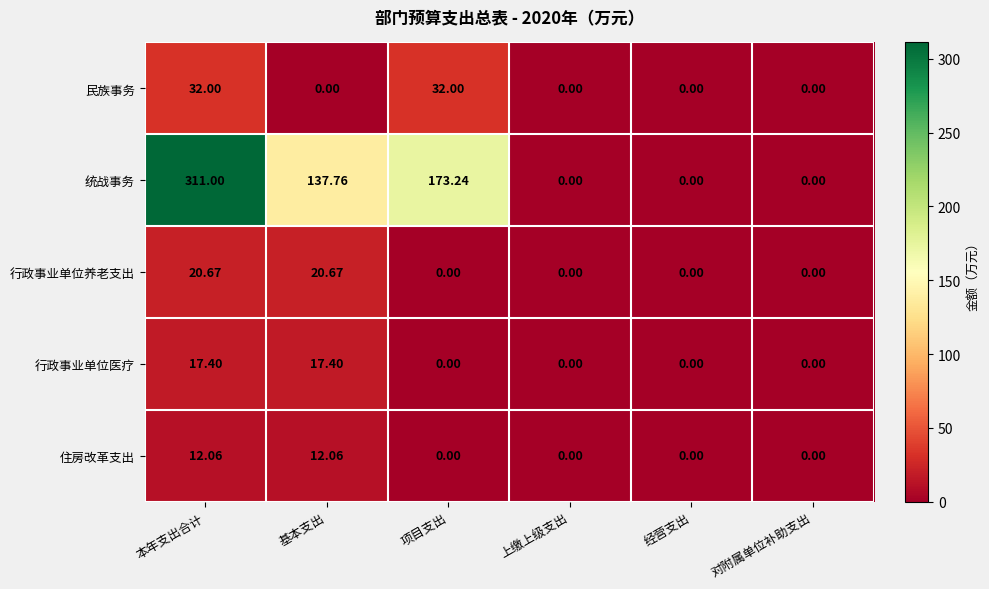

Which series has the largest total across all categories?

统战事务